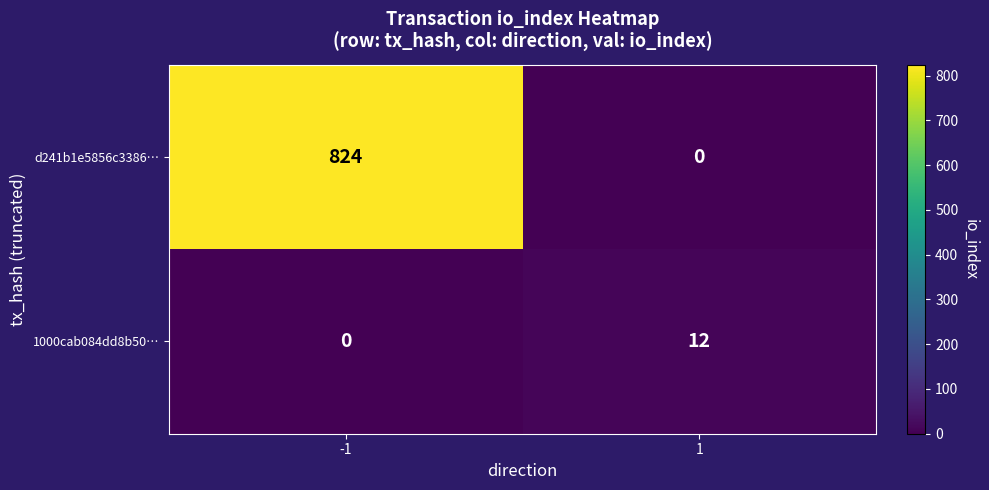

Read the d241b1e5856c3386… value at -1, to the nearest 100.

800